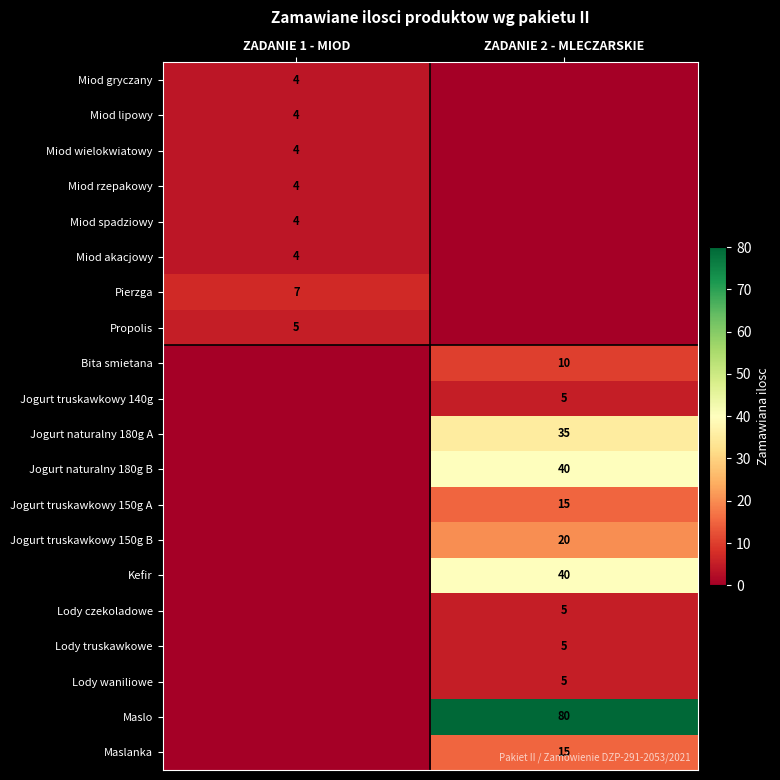

True or false: Kefir has a value of 40 at ZADANIE 2 - MLECZARSKIE.

True